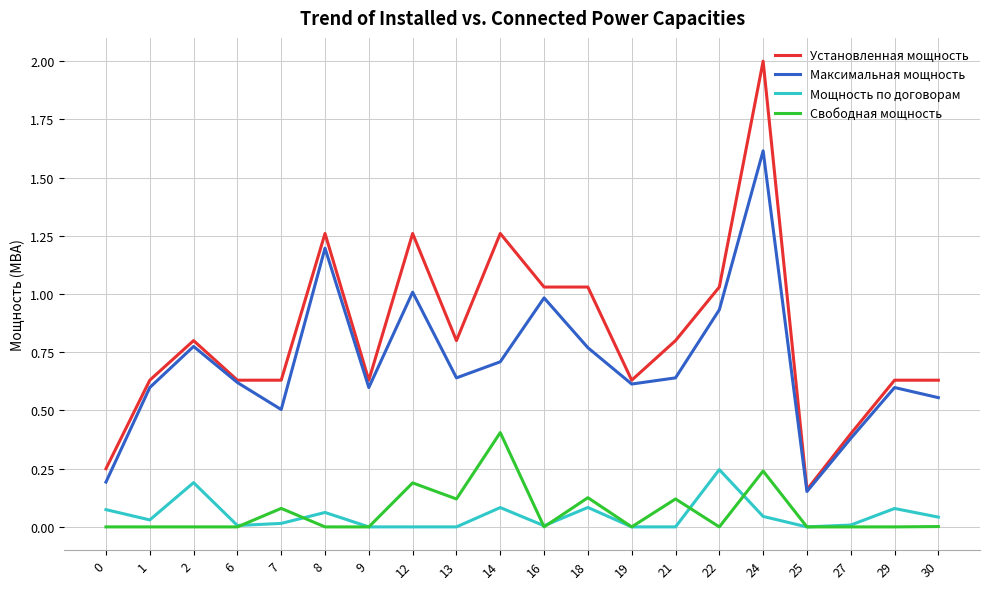

At which category is the sum across all series the highest?

24